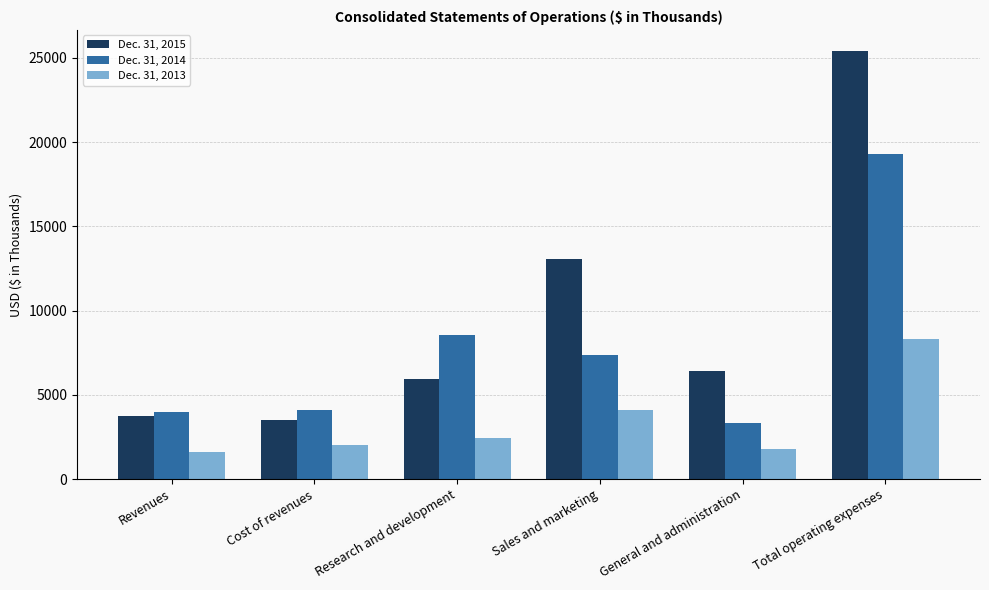

Count the number of categories in the chart.

6